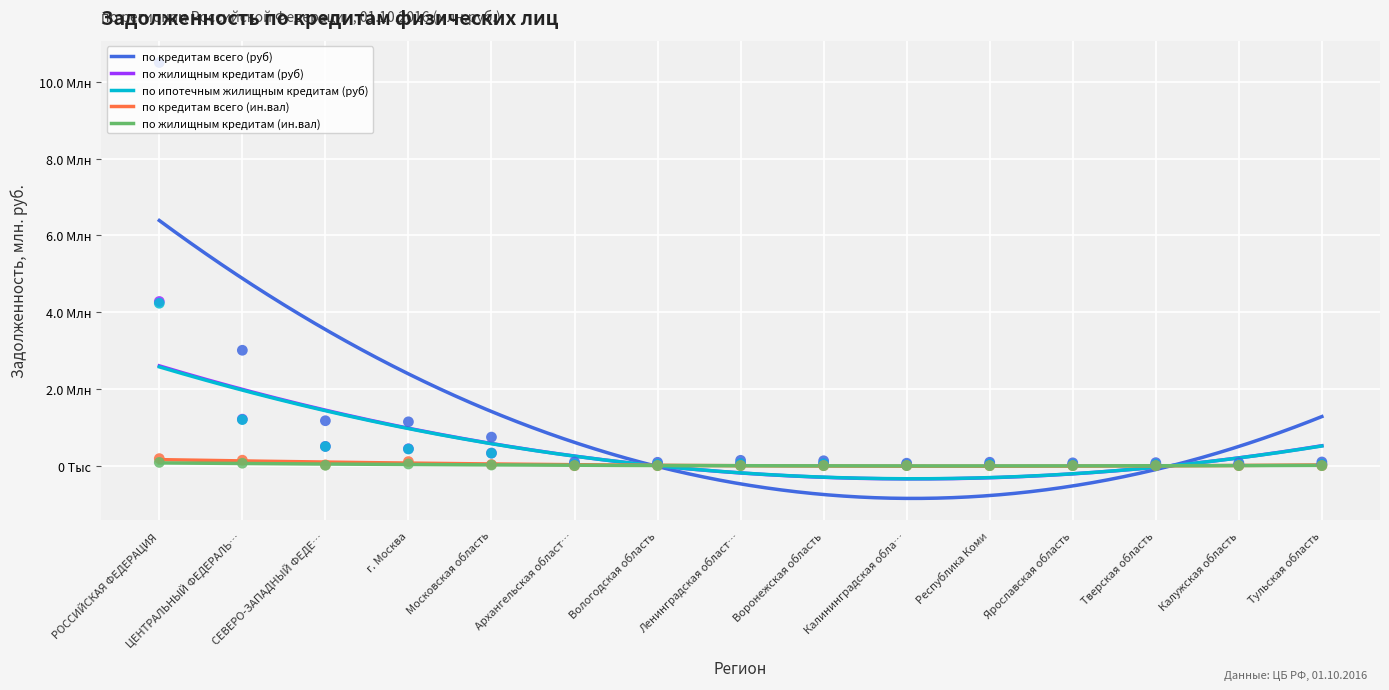

At how many categories does at least one series exceed 4215305?

1